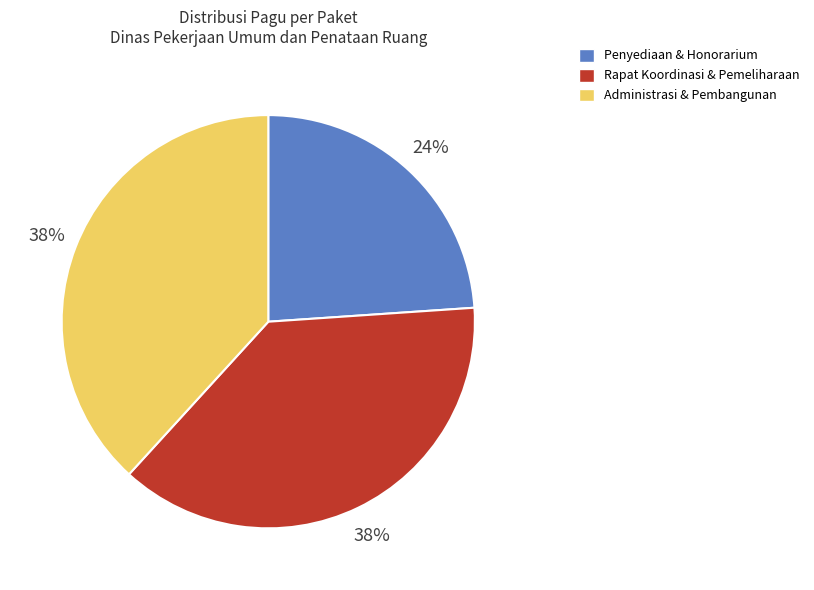

To the nearest percent, what percentage of the pie is Administrasi & Pembangunan?

38%